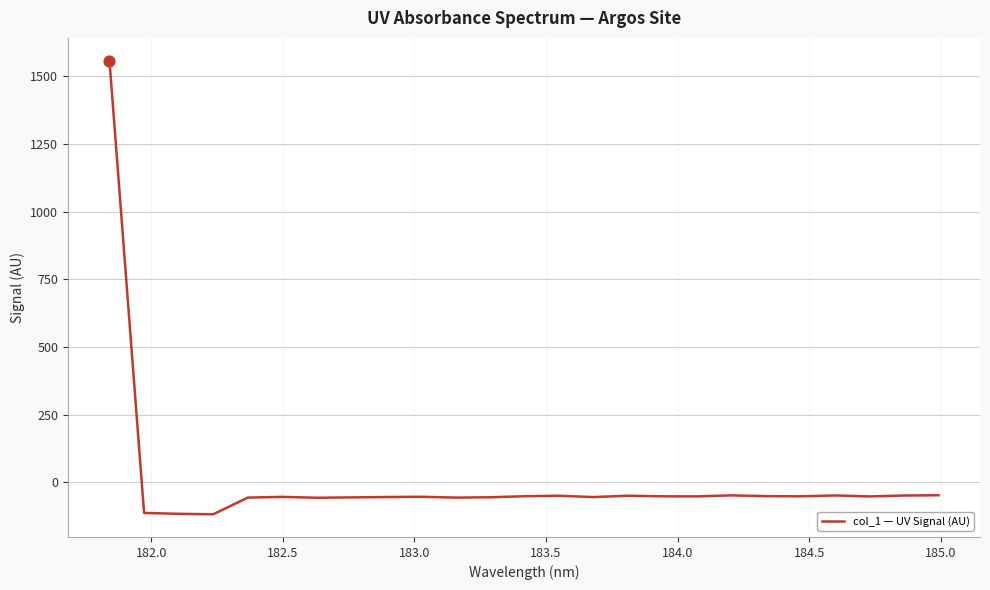

What is the maximum value shown in the chart?

1557.7